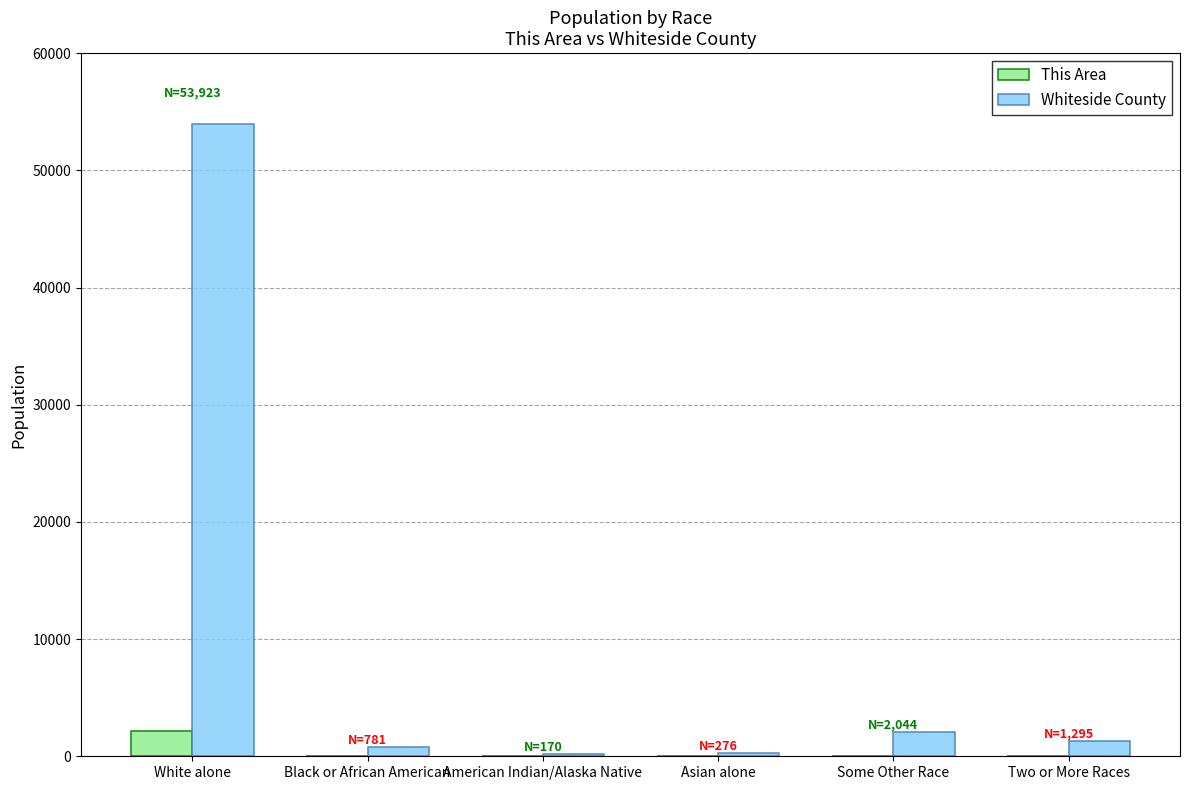

What is the sum of the This Area values at American Indian/Alaska Native and Some Other Race?

26